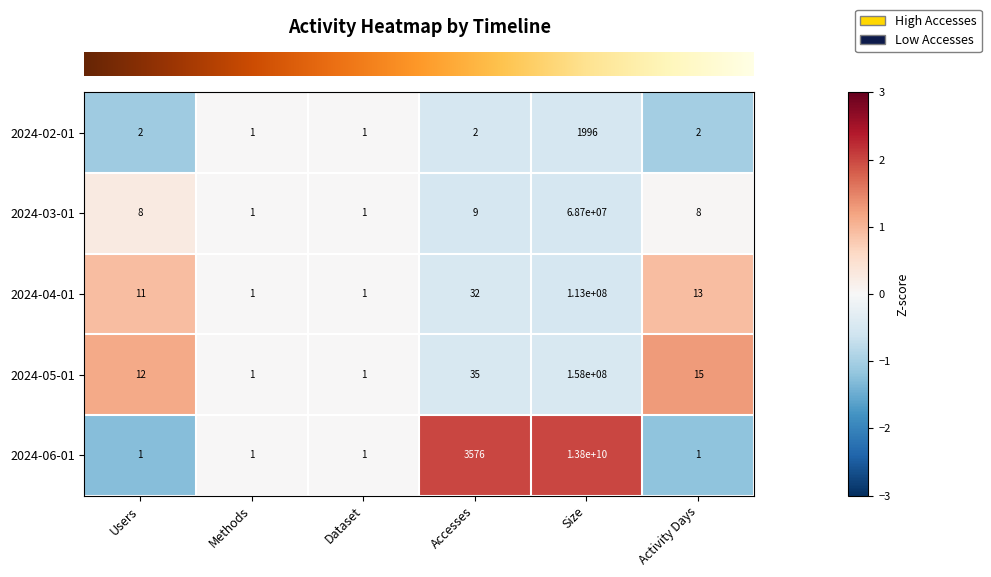

The value of 2024-05-01 at Accesses is 35. True or false?

True